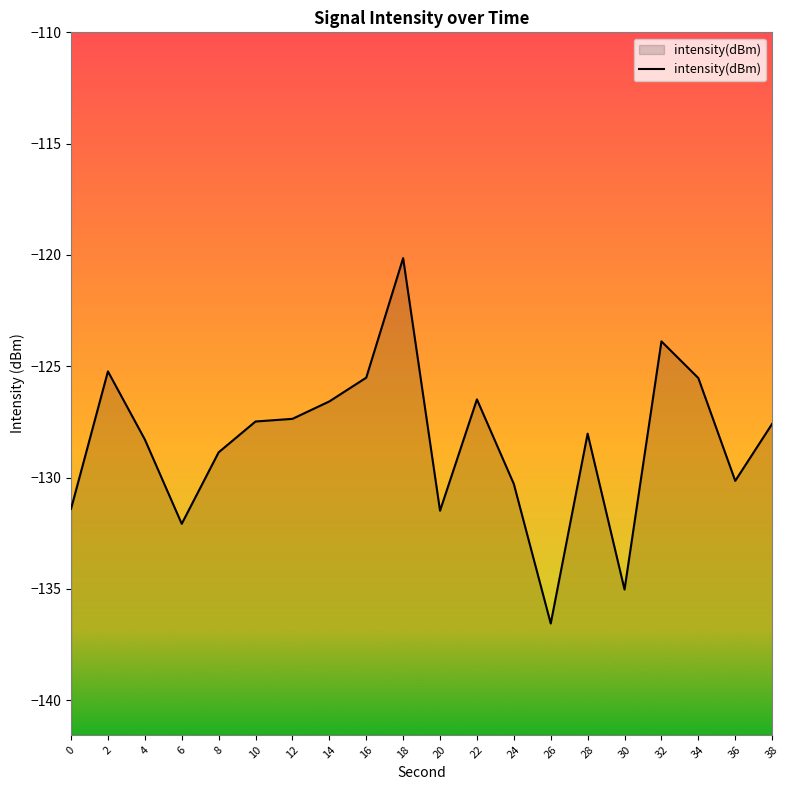

Rank the categories by value from highest to lowest.

18, 32, 2, 16, 34, 22, 14, 12, 10, 38, 28, 4, 8, 36, 24, 0, 20, 6, 30, 26